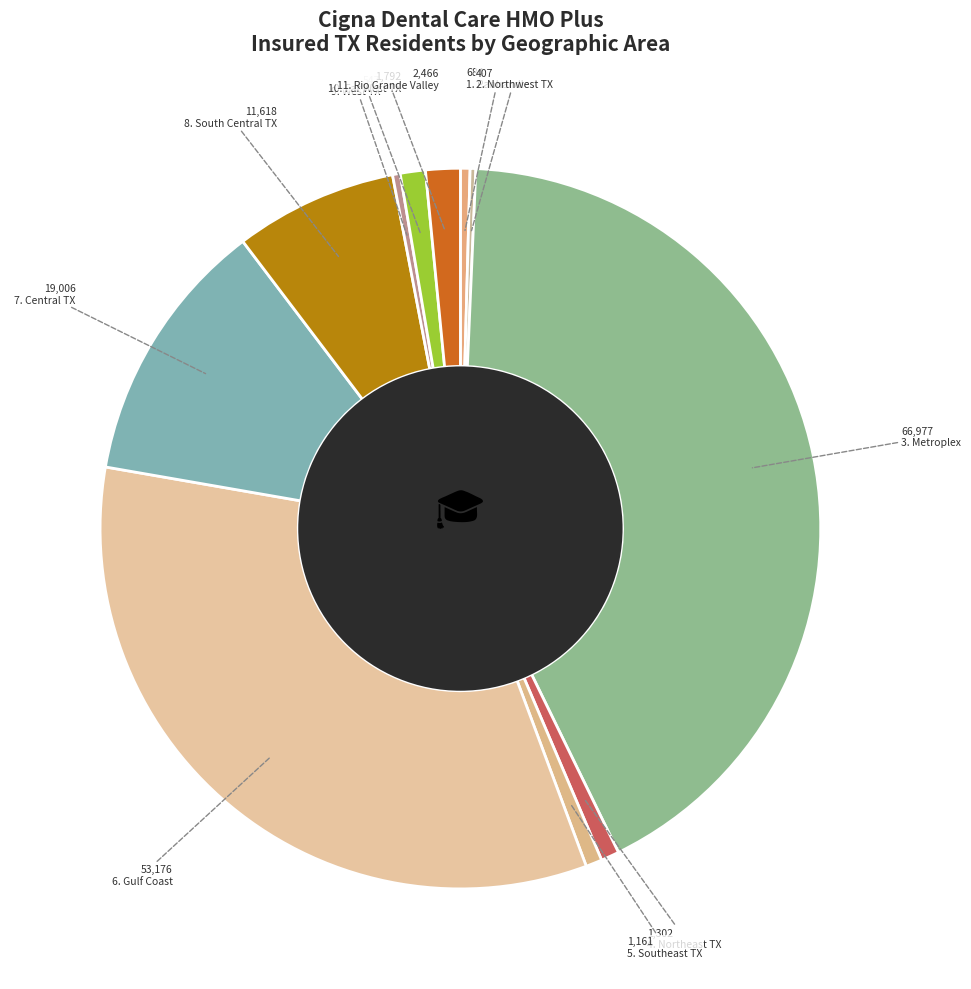

Which slice is the smallest?

2. Northwest TX